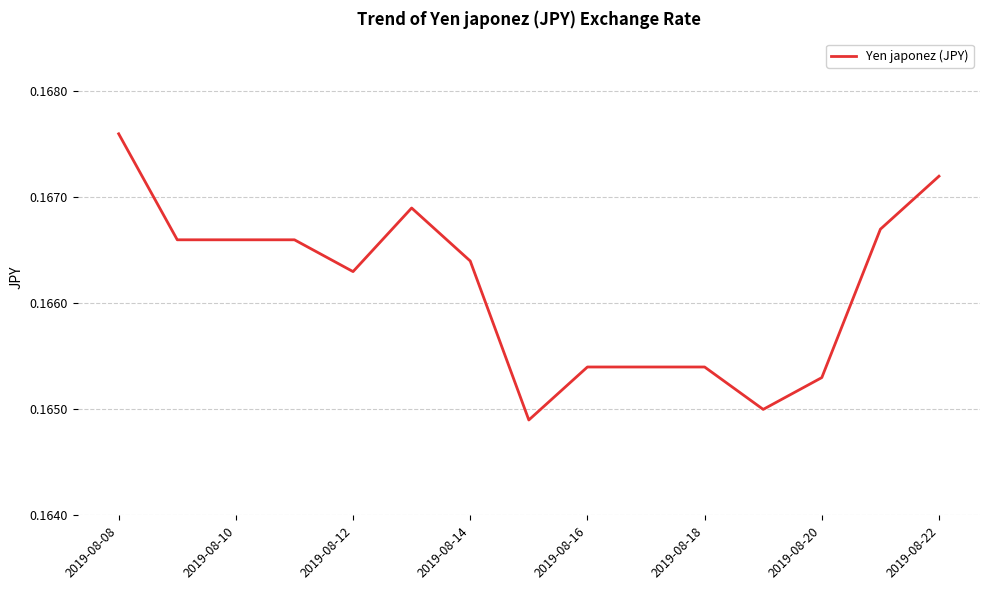

What is the smallest value displayed?

0.2